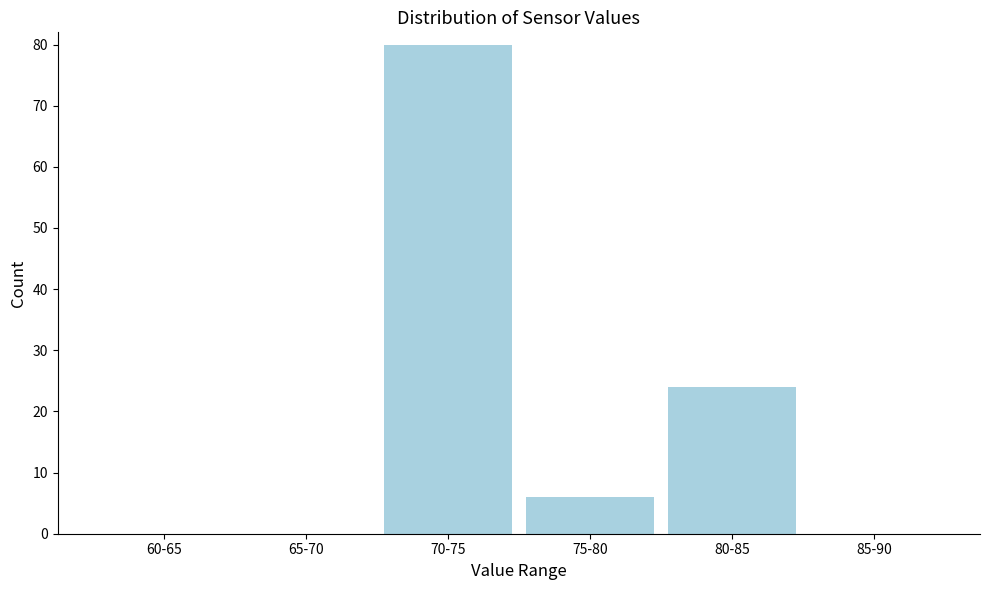

Reading left to right, transcribe all the data shown in this chart.

60-65=0	65-70=0	70-75=80	75-80=6	80-85=24	85-90=0